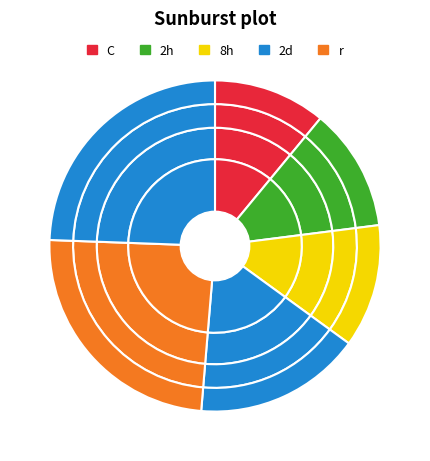

To the nearest percent, what is the average slice percentage?

17%